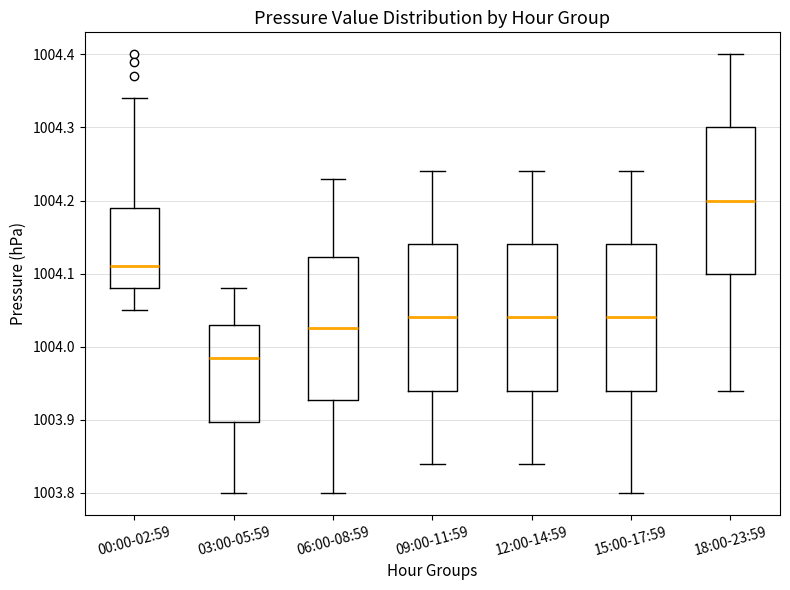

Reading left to right, read every box against the y-axis: the position of its median line, the range the box covers, and the ends of its whiskers. The values are not printed on the chart, so give them approximately, as read against the axis.

00:00-02:59: median 1004.11, box 1004.08 to 1004.19, whiskers 1004.05 to 1004.34
03:00-05:59: median 1003.99, box 1003.90 to 1004.03, whiskers 1003.80 to 1004.08
06:00-08:59: median 1004.03, box 1003.93 to 1004.12, whiskers 1003.80 to 1004.23
09:00-11:59: median 1004.04, box 1003.94 to 1004.14, whiskers 1003.84 to 1004.24
12:00-14:59: median 1004.04, box 1003.94 to 1004.14, whiskers 1003.84 to 1004.24
15:00-17:59: median 1004.04, box 1003.94 to 1004.14, whiskers 1003.80 to 1004.24
18:00-23:59: median 1004.20, box 1004.10 to 1004.30, whiskers 1003.94 to 1004.40